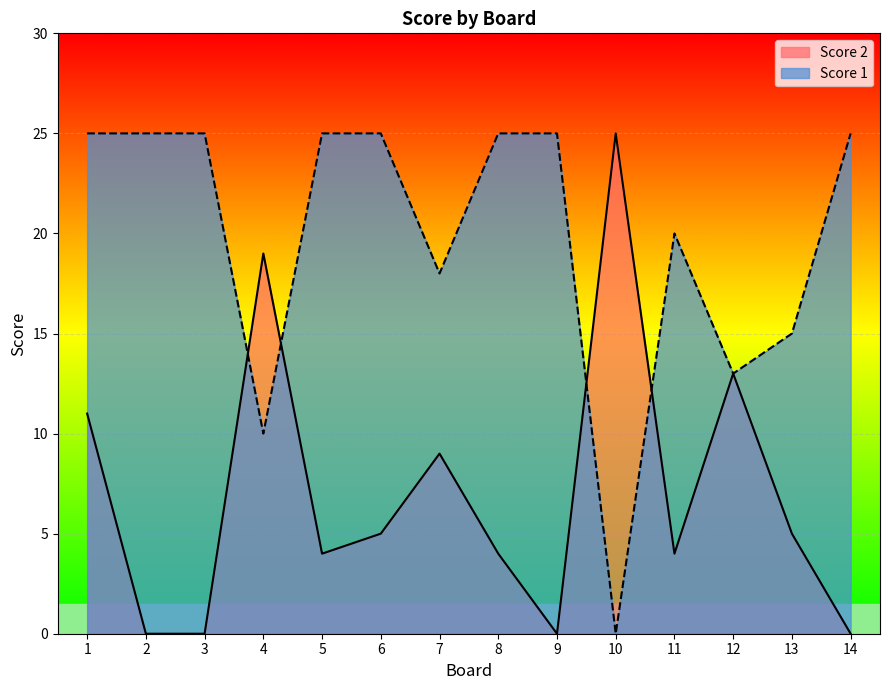

What is the maximum value for Score 1?

25